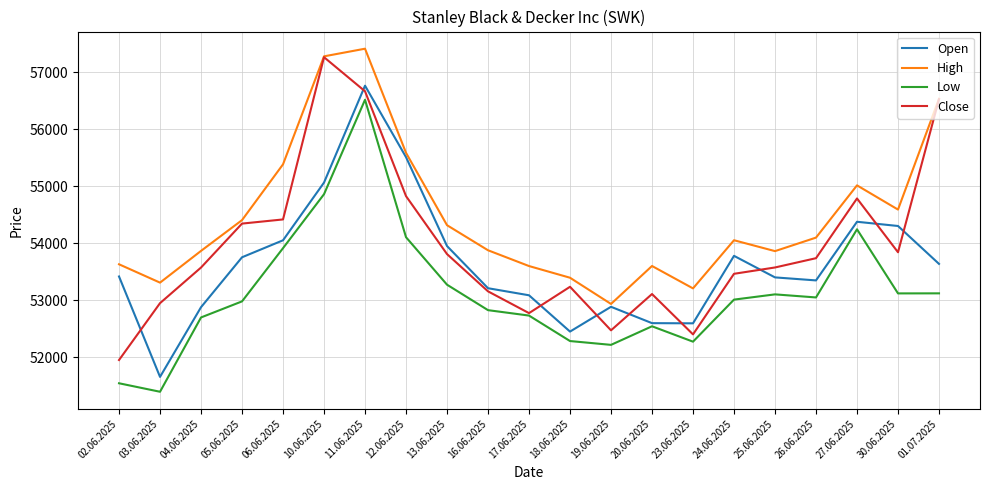

Which category has the highest value across all series?

11.06.2025